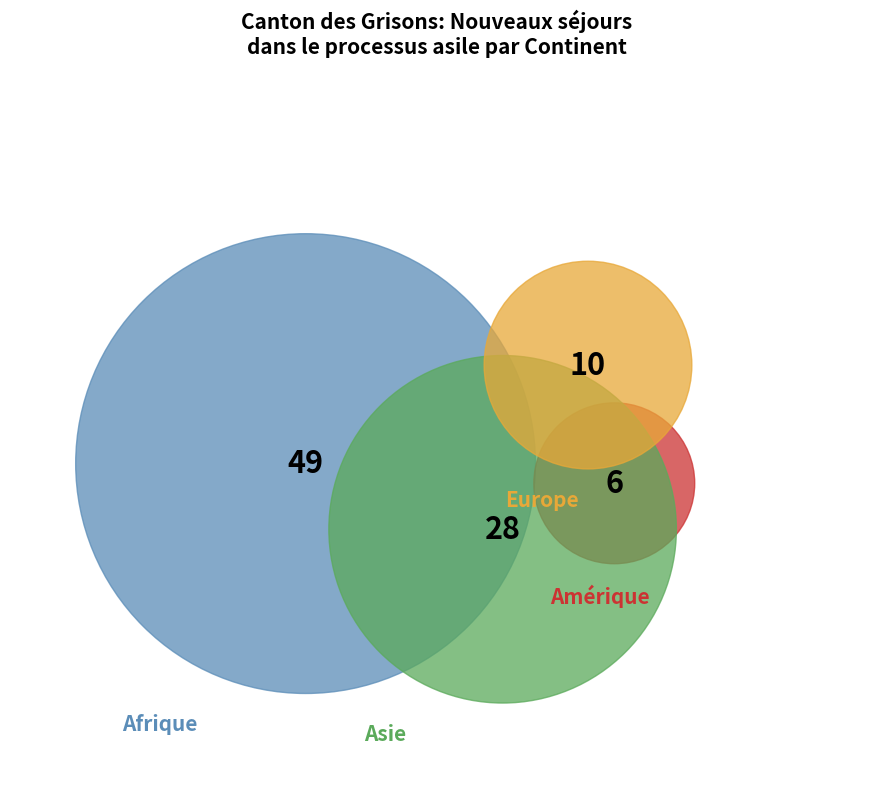

What percentage is the Asie slice, to the nearest percent?

30%